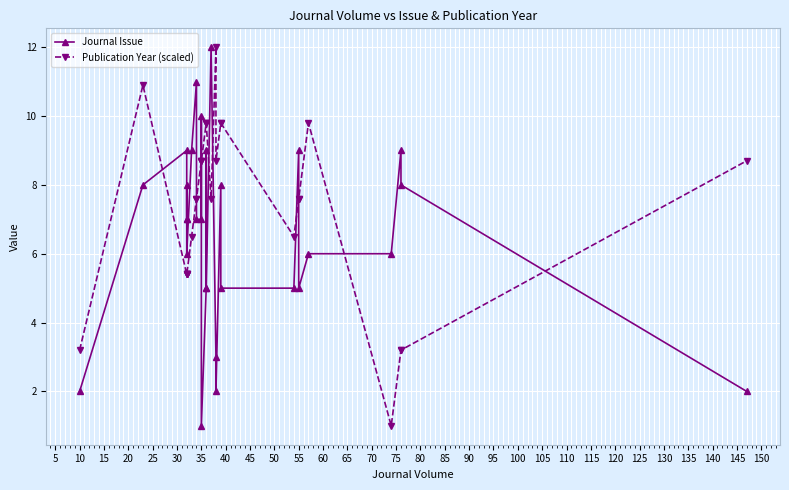

What is the value of the Publication Year (scaled) point at the 28th from the left?

3.2